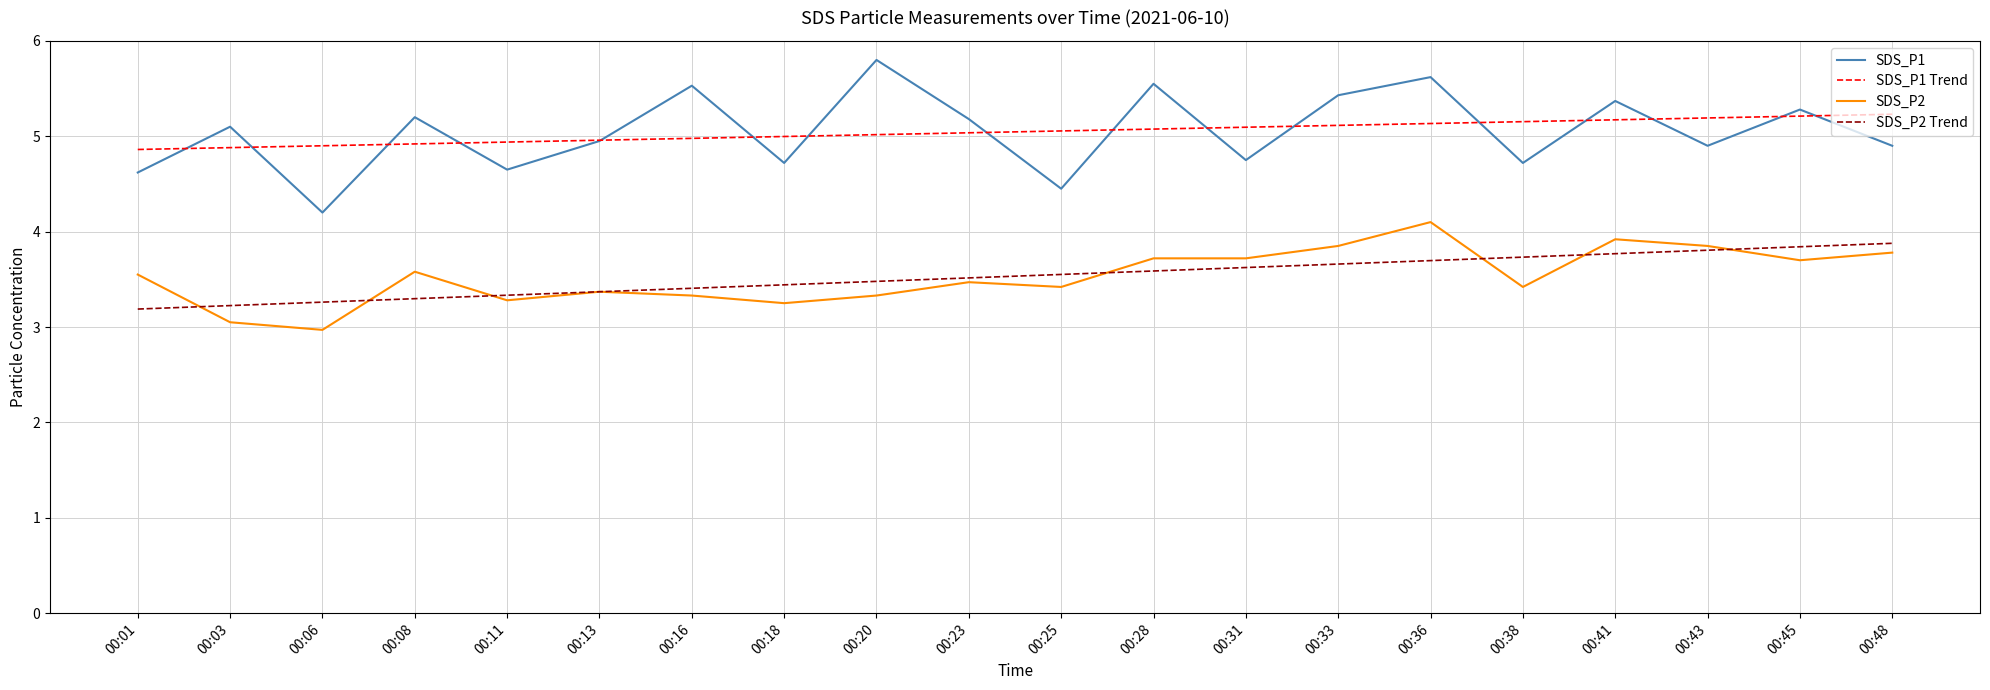

What are all the series names shown in the legend?

SDS_P1, SDS_P1 Trend, SDS_P2, SDS_P2 Trend